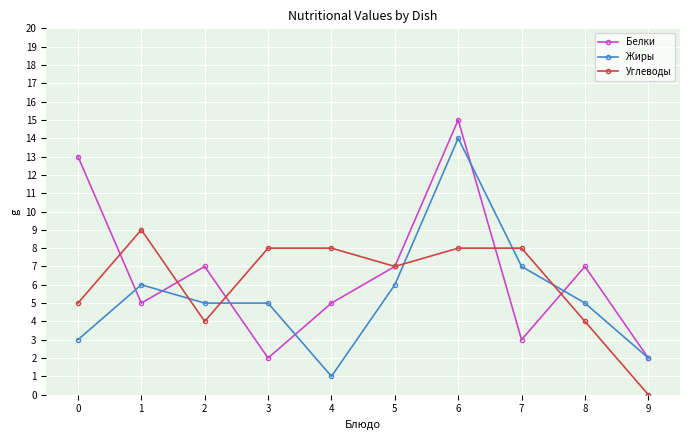

Reading left to right, transcribe all the data shown in this chart.

Белки: 0=13	1=5	2=7	3=2	4=5	5=7	6=15	7=3	8=7	9=2
Жиры: 0=3	1=6	2=5	3=5	4=1	5=6	6=14	7=7	8=5	9=2
Углеводы: 0=5	1=9	2=4	3=8	4=8	5=7	6=8	7=8	8=4	9=0